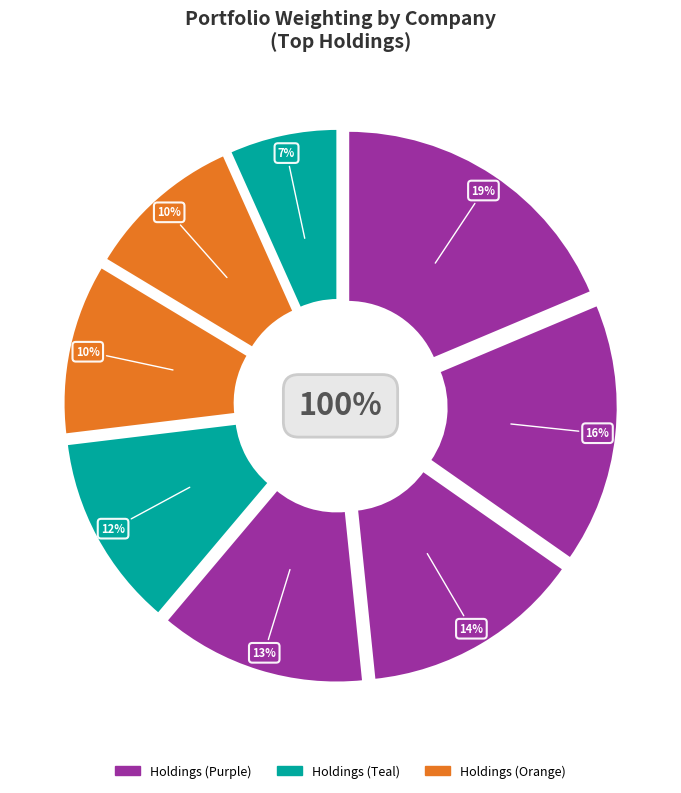

To the nearest percent, what percentage of the pie is ALIBABA GROUP HLDG LTD?

7%